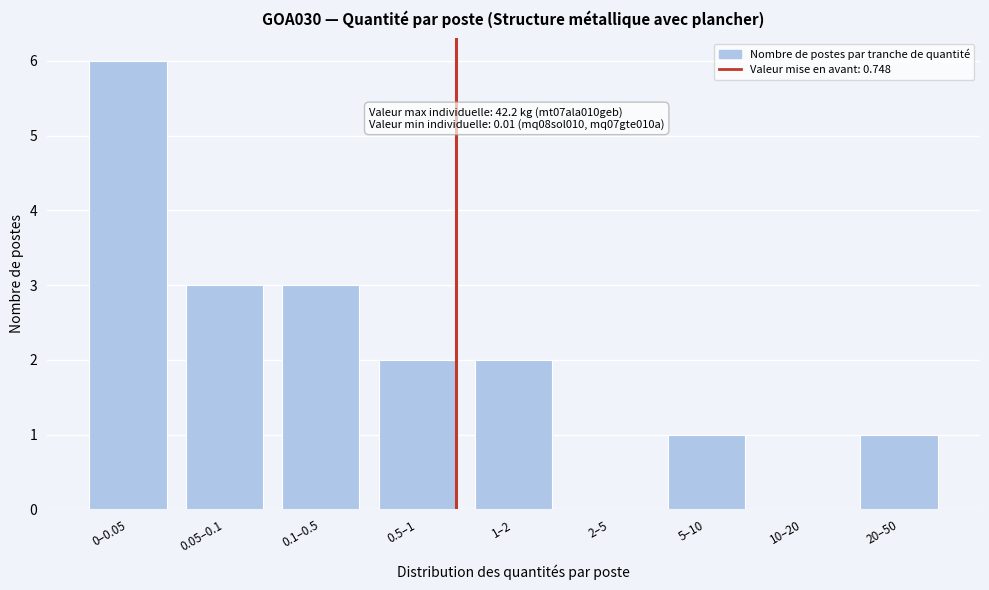

Reading left to right, list all the values displayed in this chart.

0–0.05=6	0.05–0.1=3	0.1–0.5=3	0.5–1=2	1–2=2	2–5=0	5–10=1	10–20=0	20–50=1